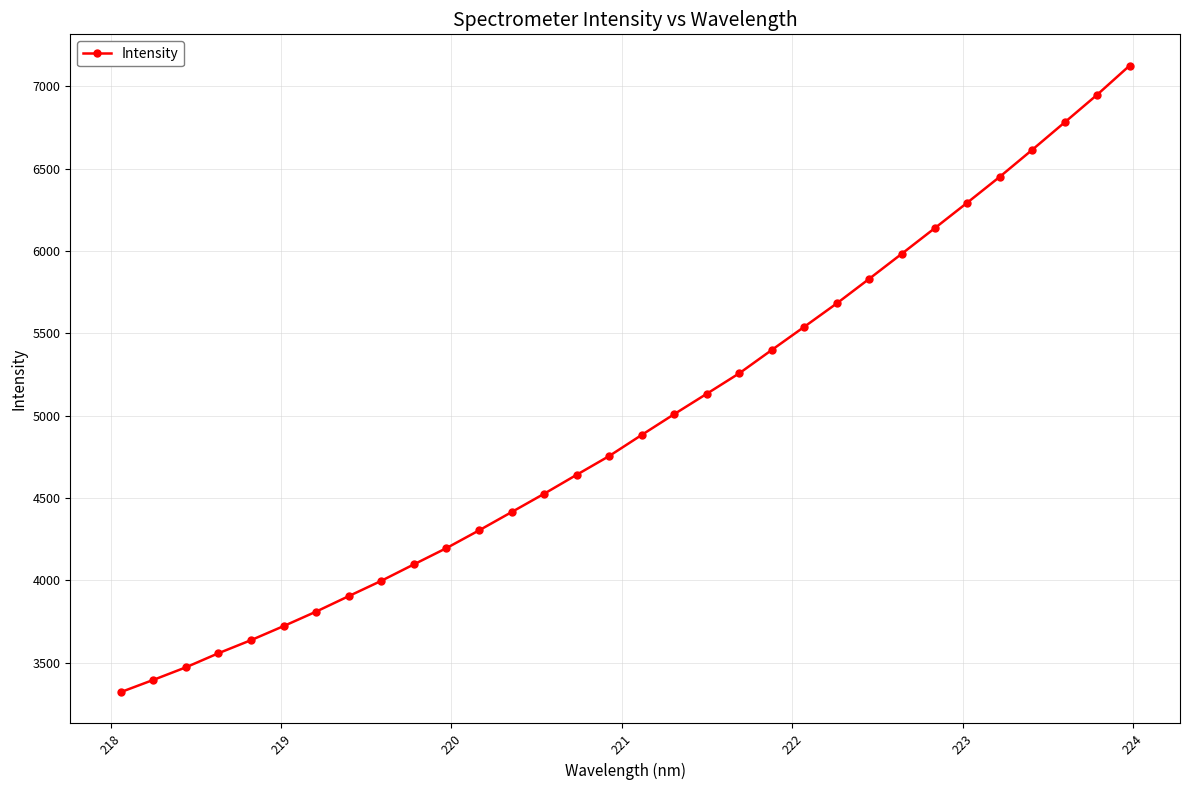

How many data points are less than 4883?

16